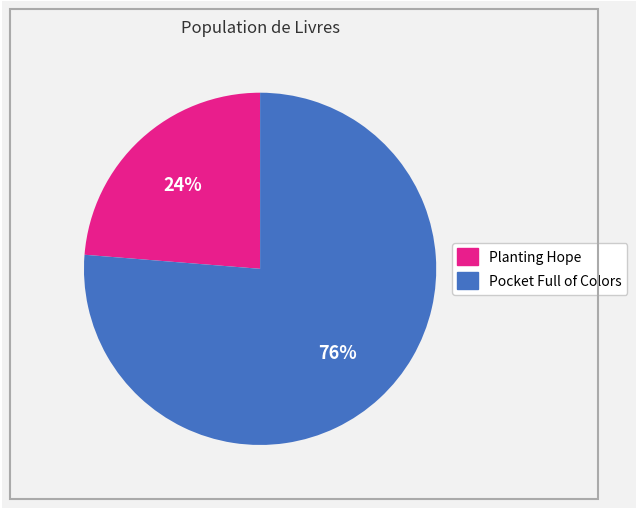

Approximately how many times larger is the value at Pocket Full of Colors compared to Planting Hope?

3.2